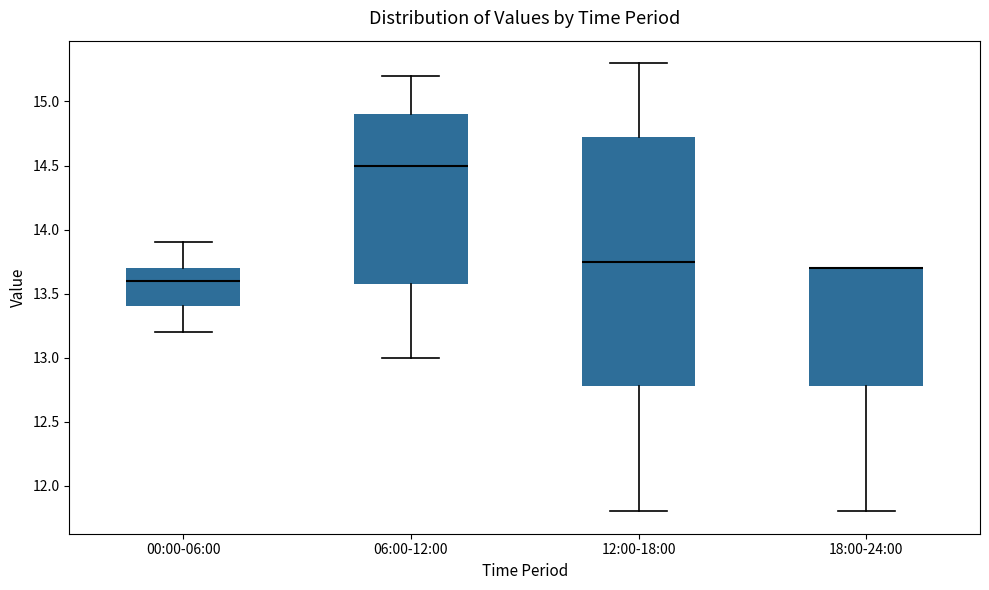

Where is the lower edge of the box for 18:00-24:00 on the y-axis? The values are not printed on the chart, so give them approximately, as read against the axis.

12.80